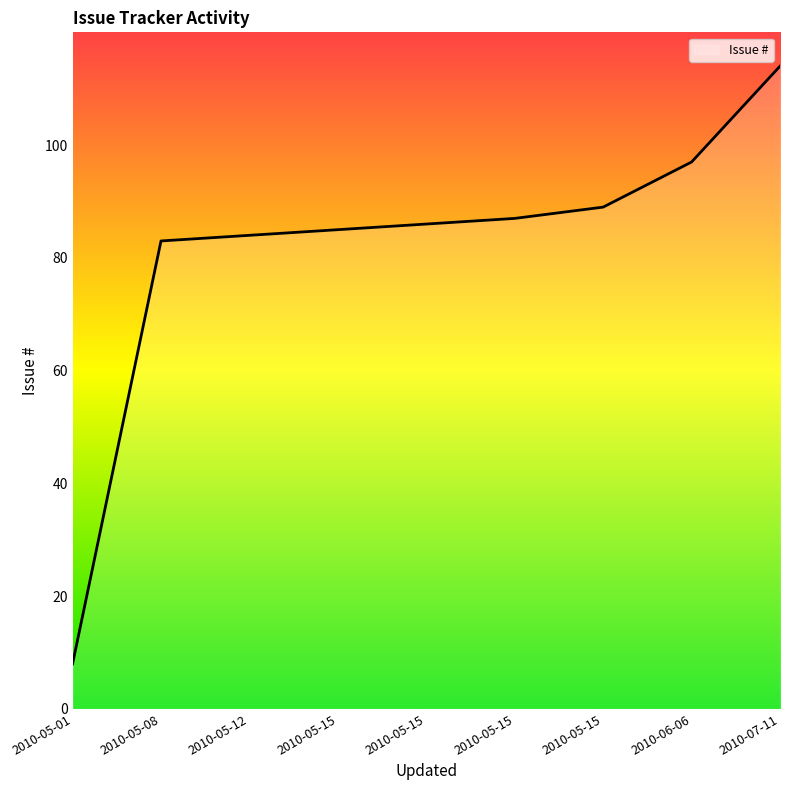

Is it true that the value at 2010-05-01 is 8?

True